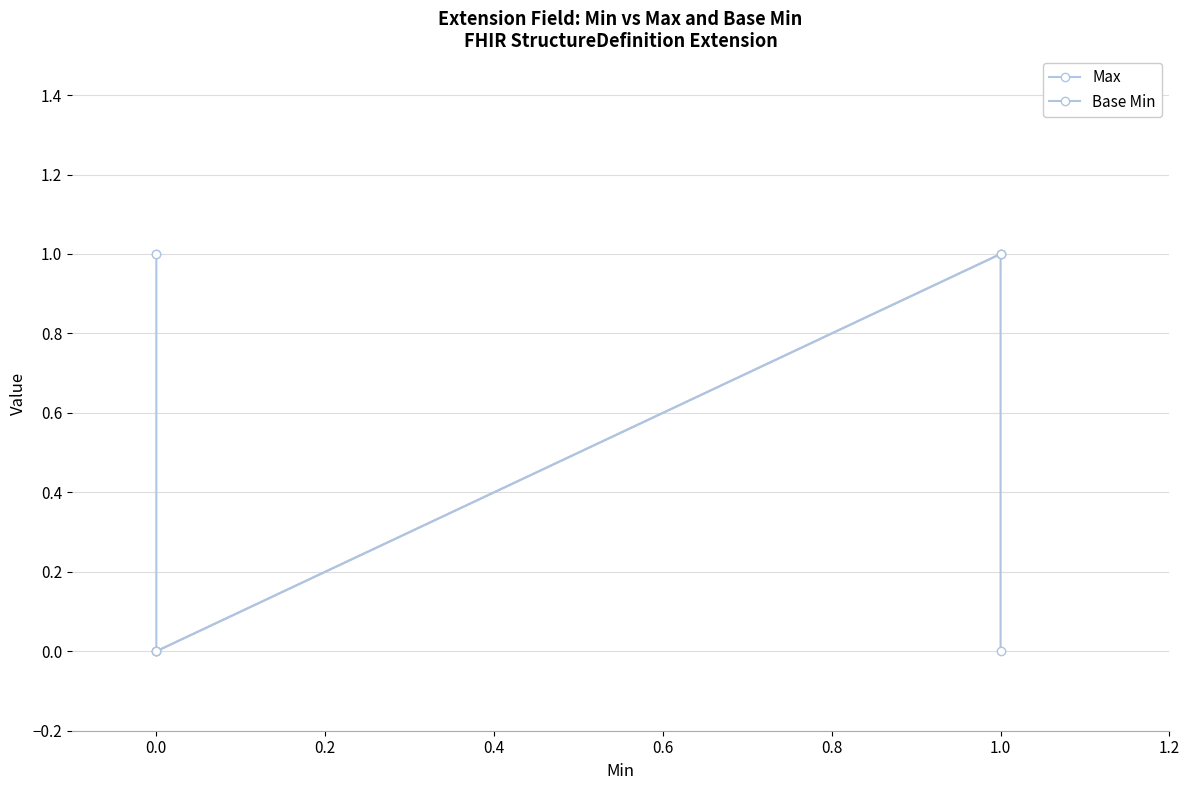

What is the difference between the maximum and minimum values in the Base Min series?

1